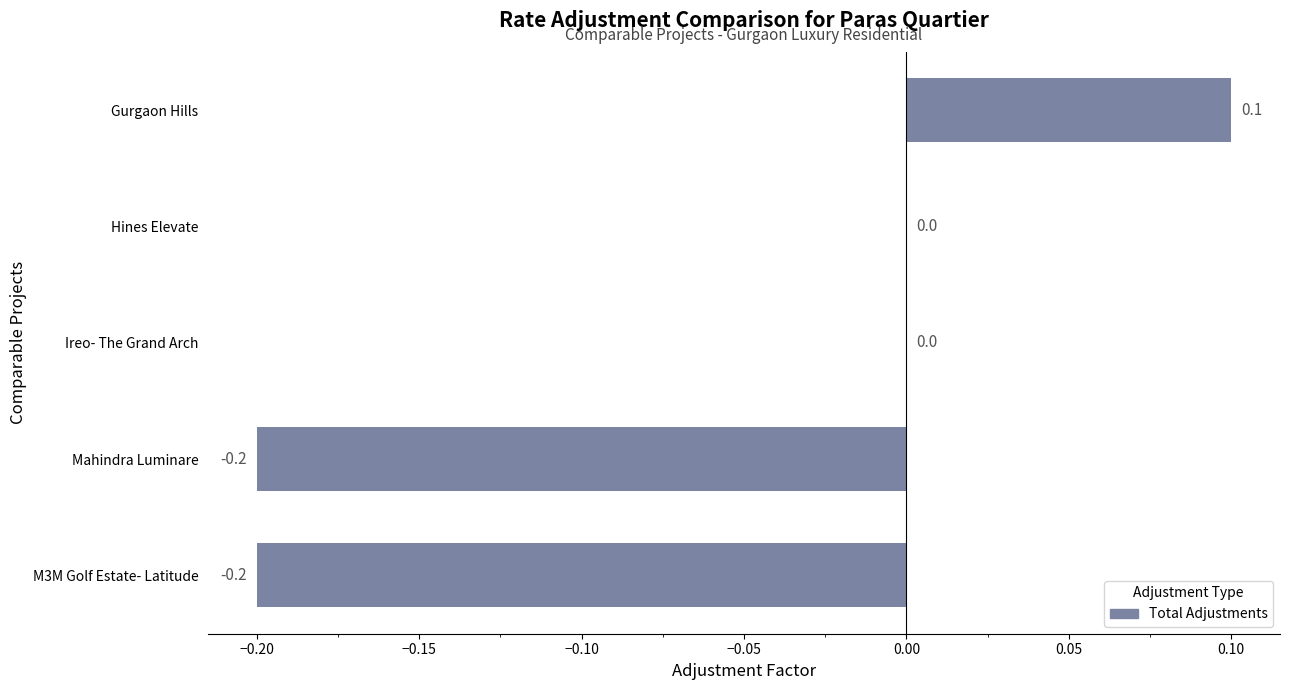

Count the number of categories in the chart.

5